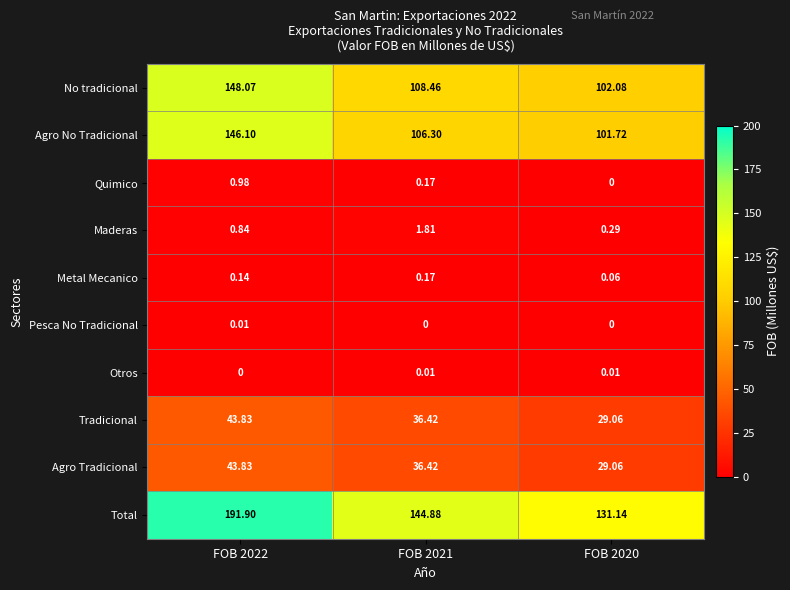

Which series has the widest spread of values?

Total